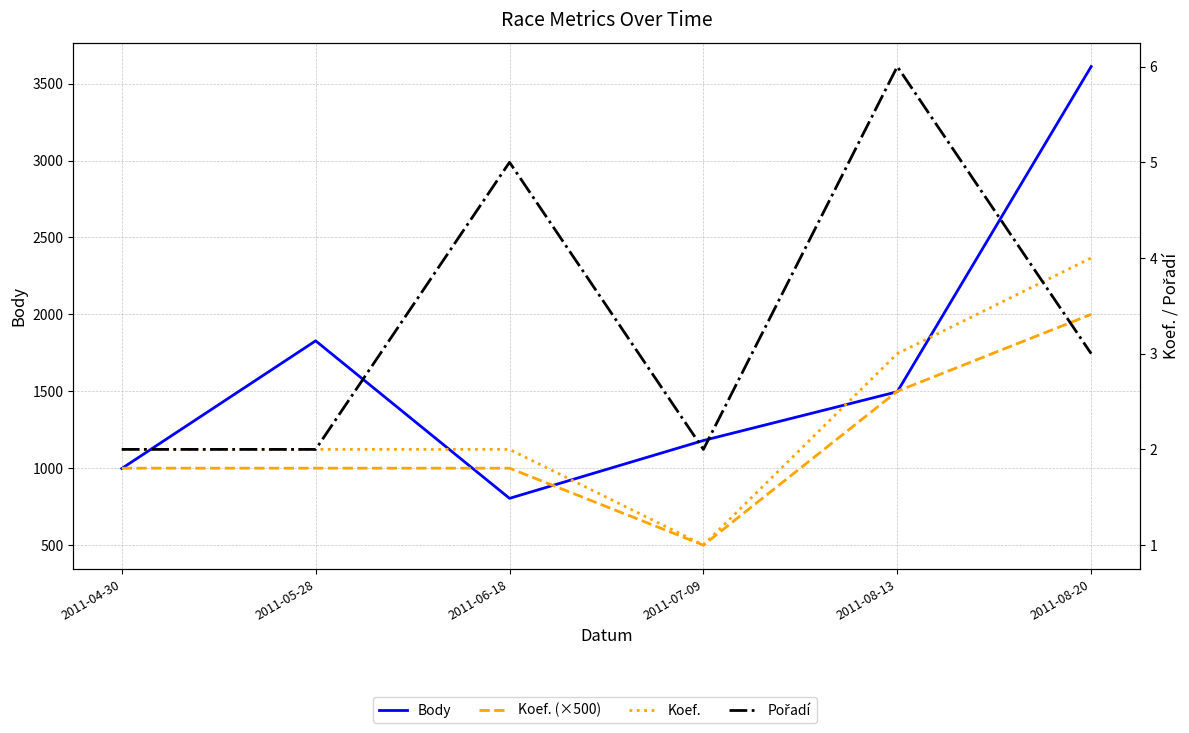

Which series changed the most between 2011-05-28 and 2011-07-09?

Body